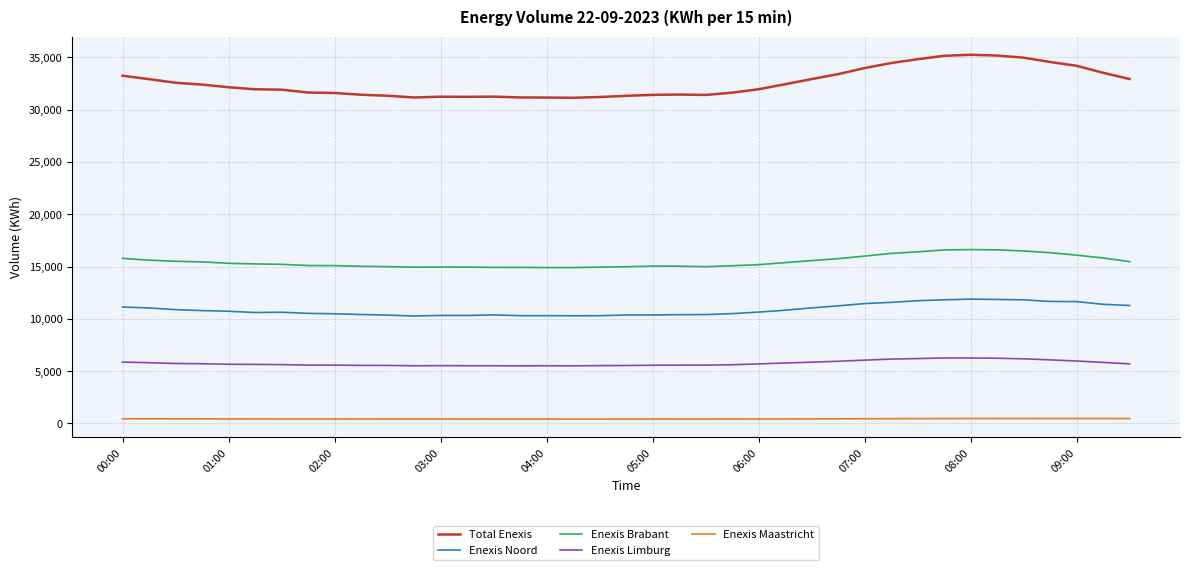

What is the difference between the maximum and minimum values in the Enexis Brabant series?

1716